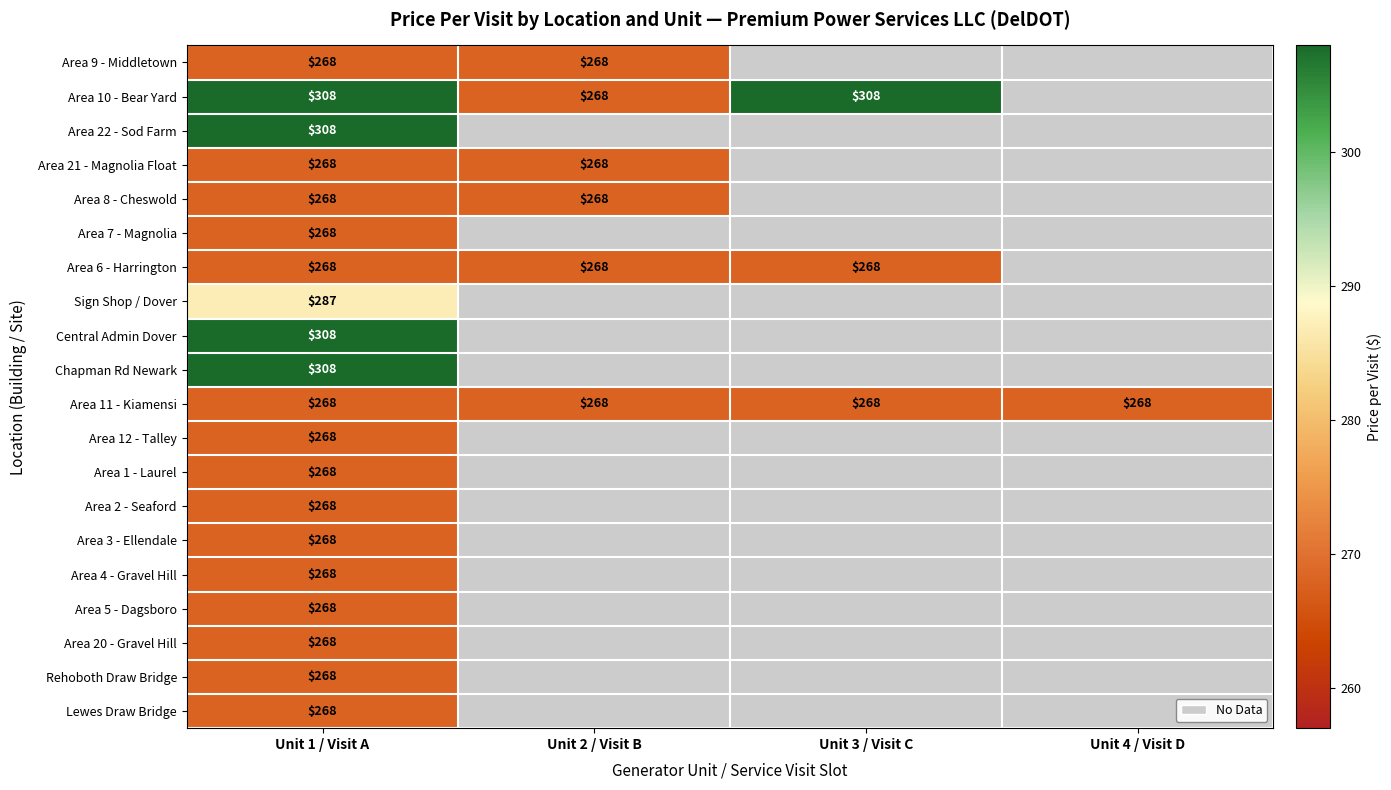

The Area 10 - Bear Yard series shows 268 at Unit 2 / Visit B. True or false?

True